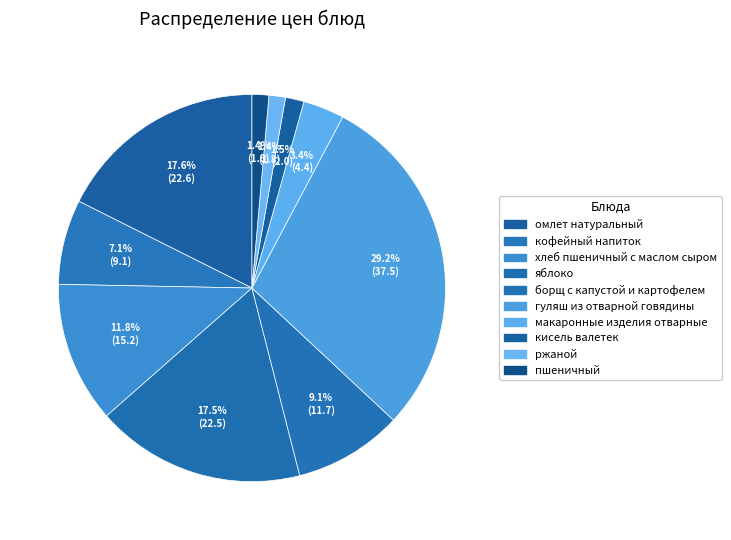

How many segments does this pie chart have?

10